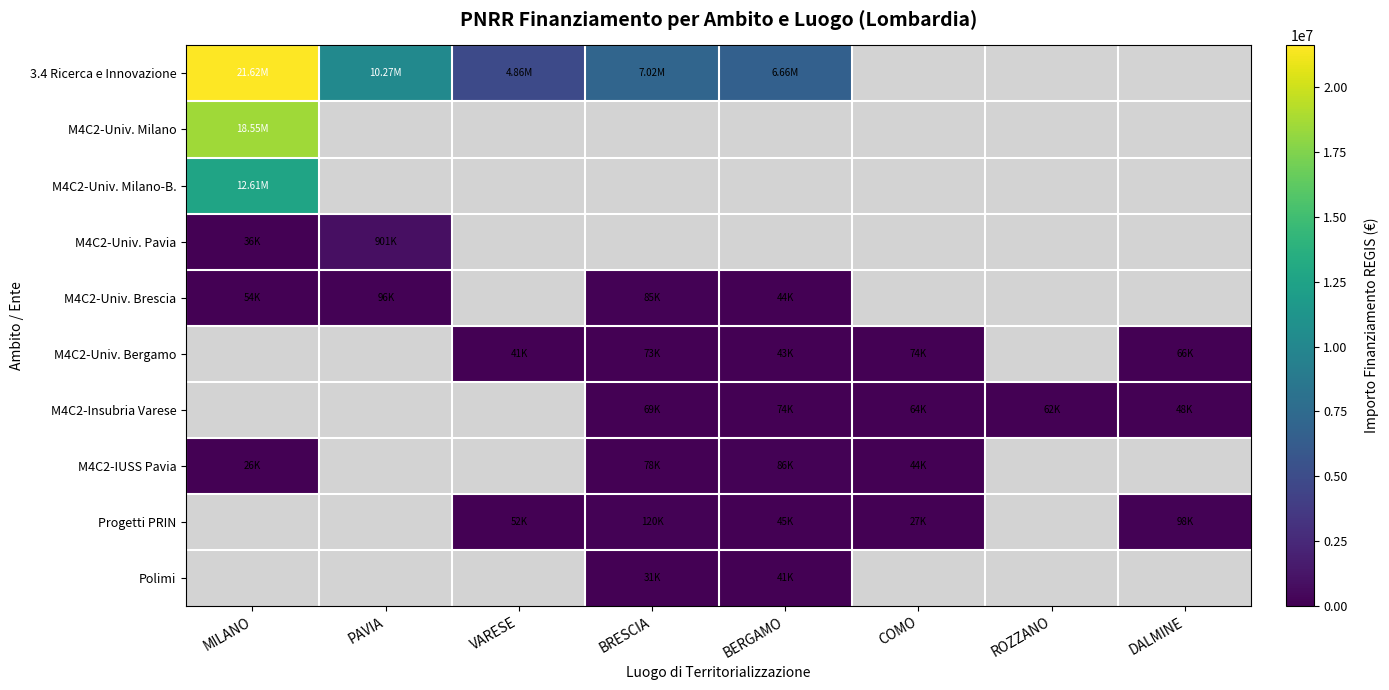

The M4C2-Univ. Bergamo series shows 39335.3 at COMO. True or false?

False